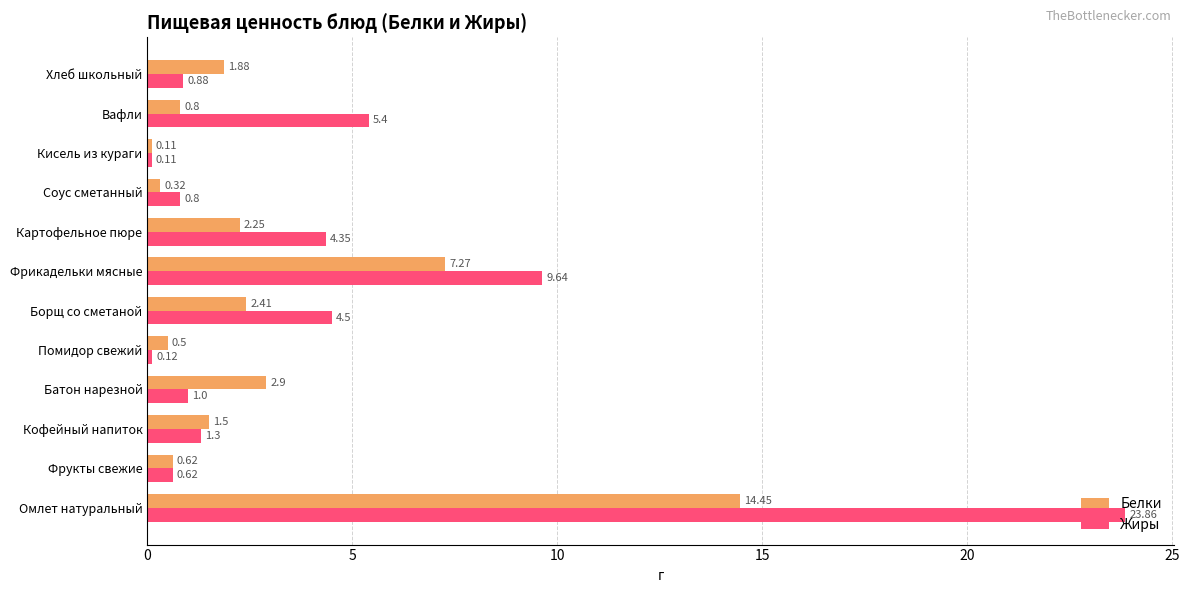

At which label is Жиры closest to 11?

Фрикадельки мясные